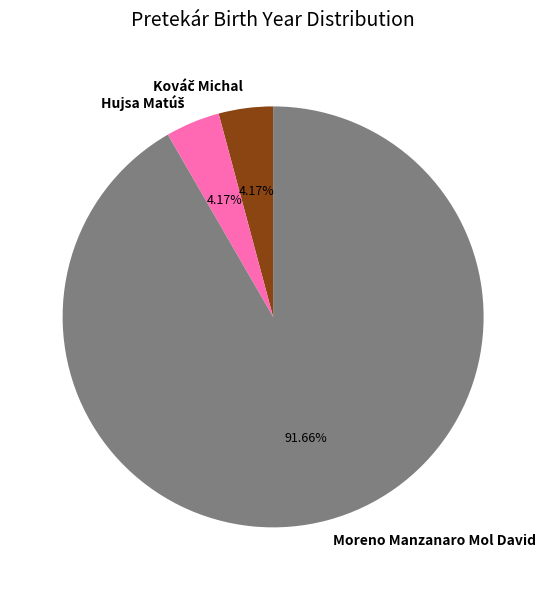

To the nearest percent, what is the difference between the largest and smallest slice percentages?

87%